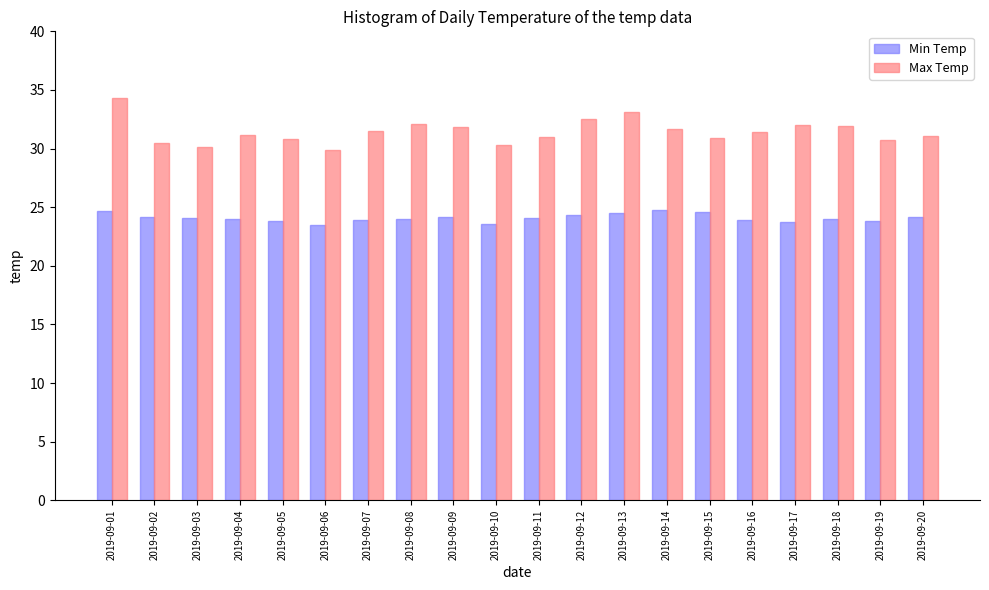

What is the lowest value of the Max Temp series?

29.9